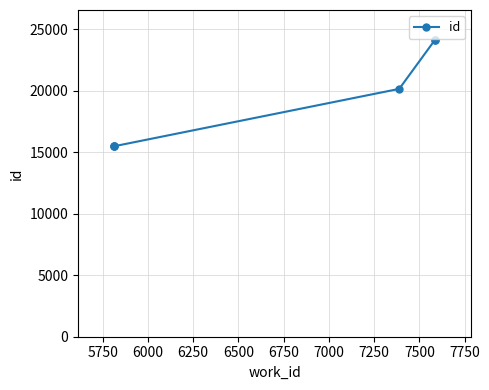

What is the sum of the values at 5750 and 6000?

31001